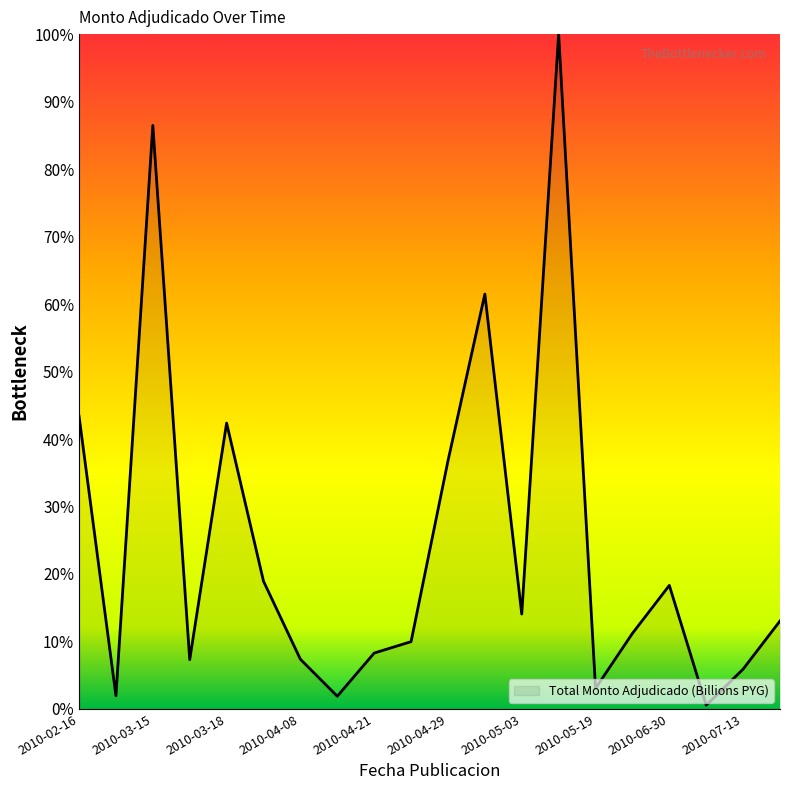

Is it true that the value at 2010-04-29 is 36.8?

True